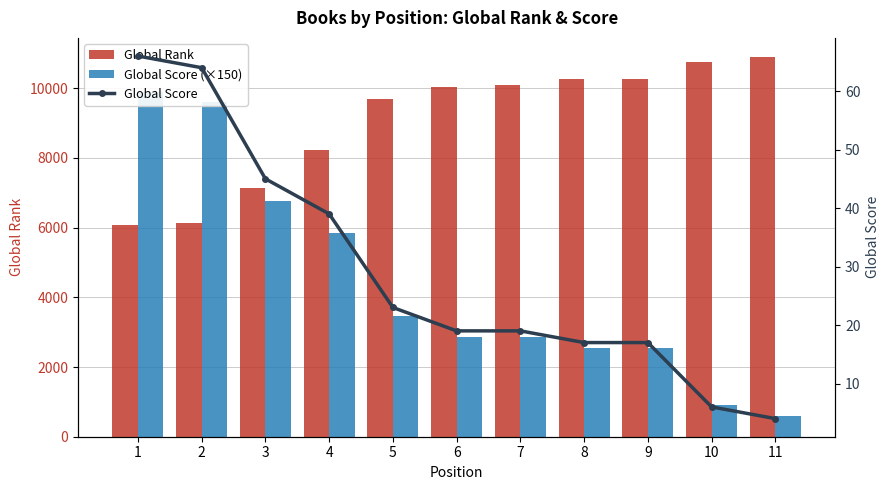

At how many categories does at least one series exceed 4505?

11